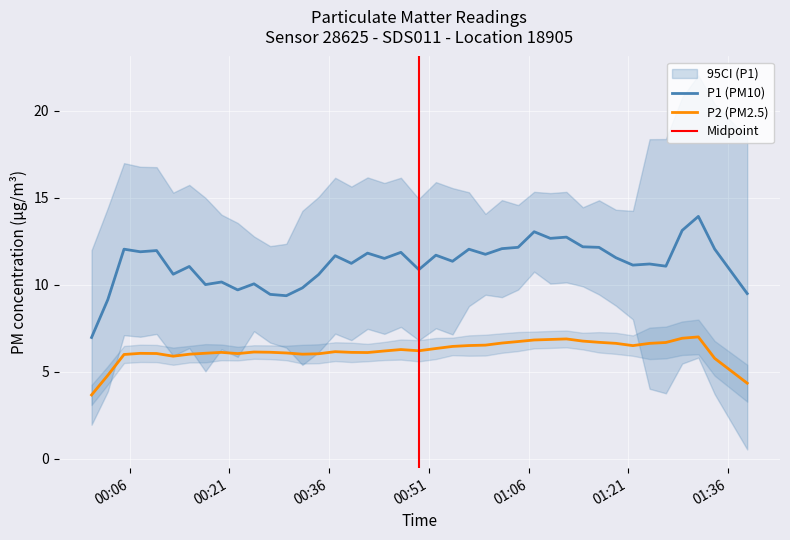

Between 38 and 39, which series saw the biggest shift?

P1